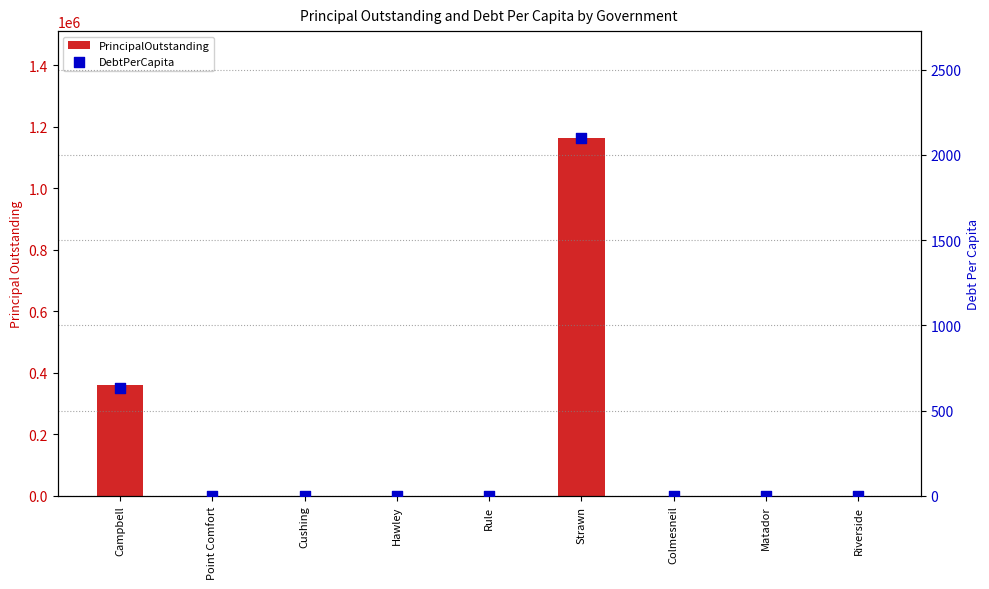

Is the value of PrincipalOutstanding at Matador greater than the value of DebtPerCapita at Campbell?

No